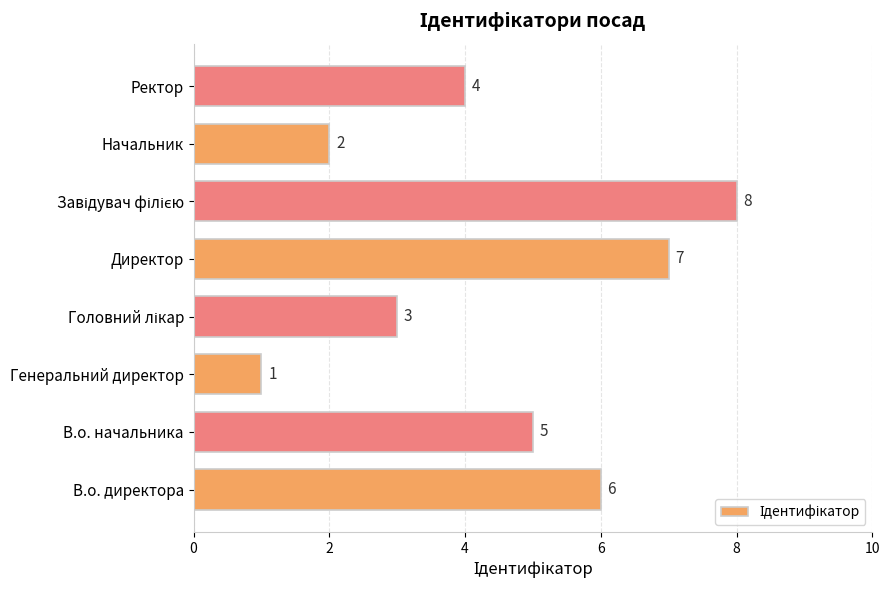

Approximately how many times larger is the value at Директор compared to В.о. директора?

1.2